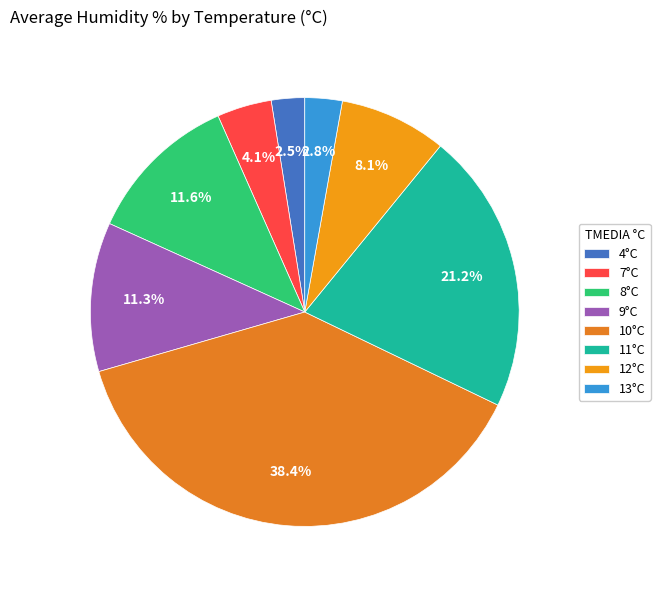

Count the number of slices in the pie.

8